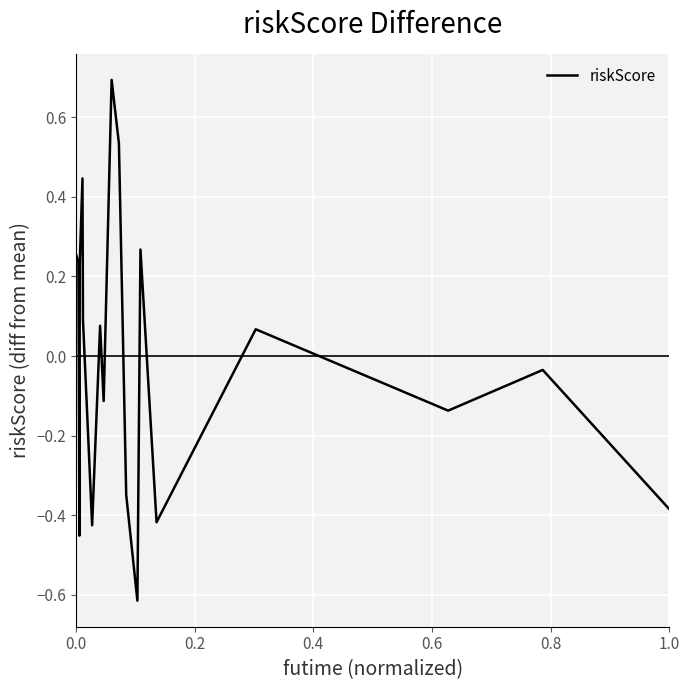

What is the greatest value displayed?

0.7